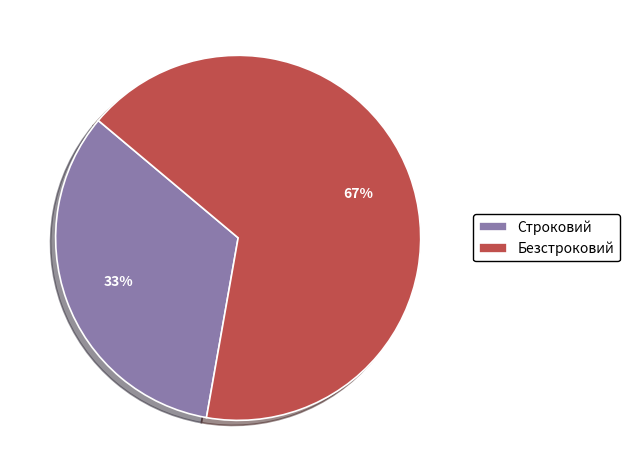

What is the ratio of the value at Безстроковий to the value at Строковий?

2.0